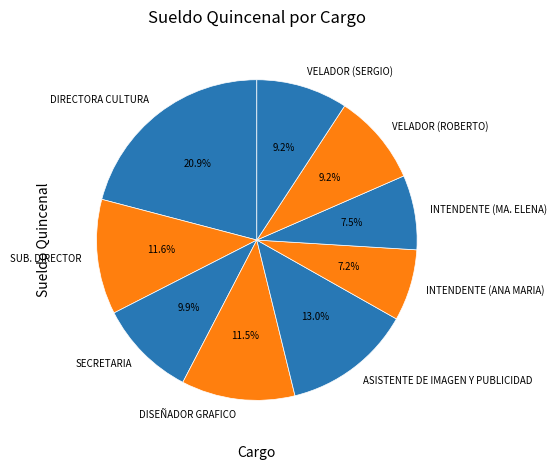

How much of the chart is everything except SUB. DIRECTOR?

88.4%